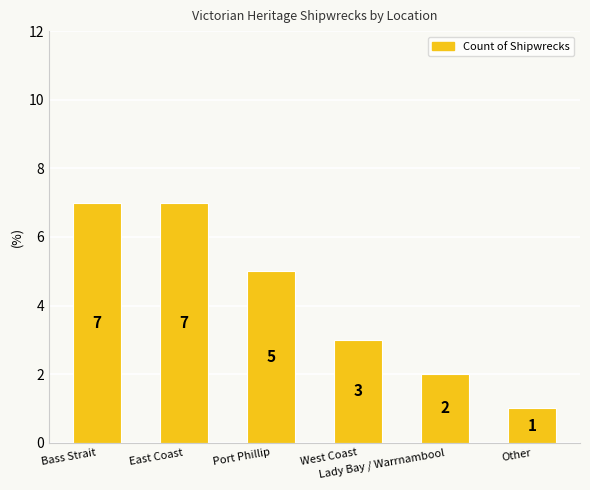

What is the difference between the second highest and minimum values?

6